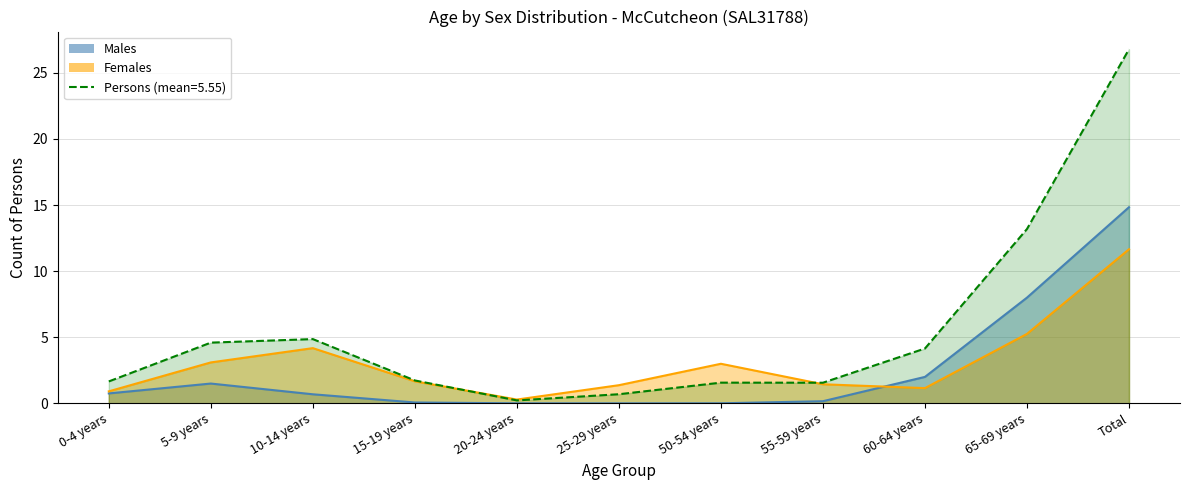

Rank the series by their maximum value, from lowest to highest.

Females, Males, Persons